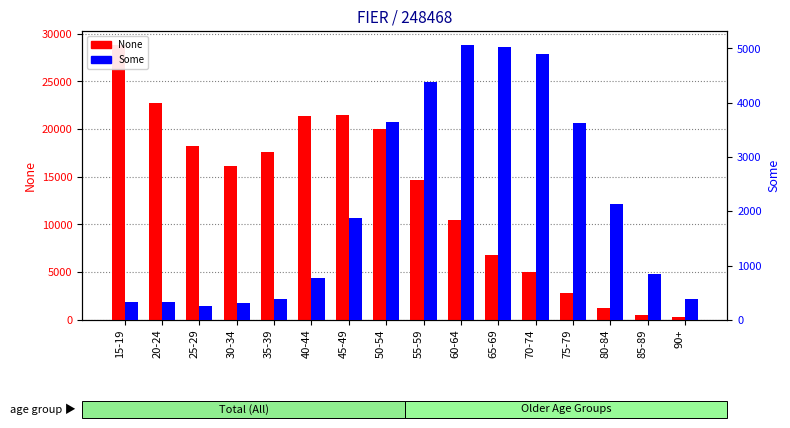

What is the value of the None (count) bar at the 9th from the left?

14629